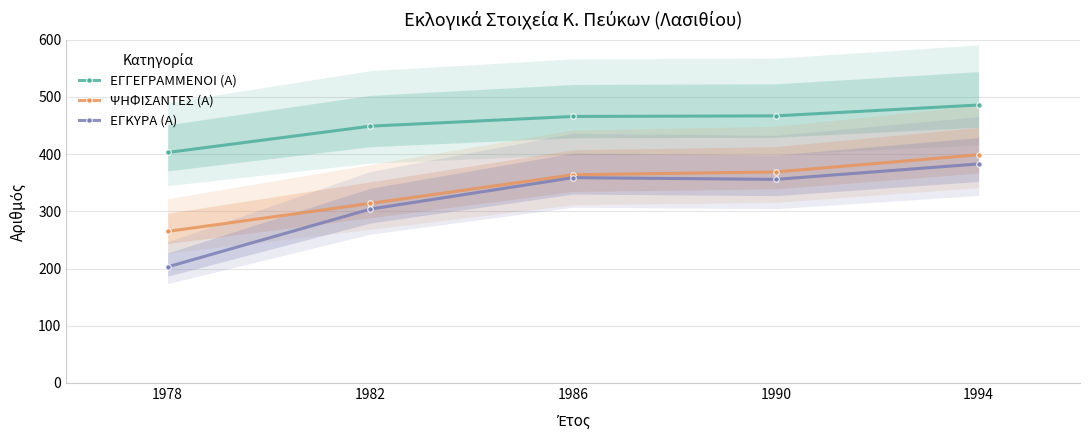

True or false: ΨΗΦΙΣΑΝΤΕΣ (Α) and ΕΓΓΕΓΡΑΜΜΕΝΟΙ (Α) intersect in this chart.

False